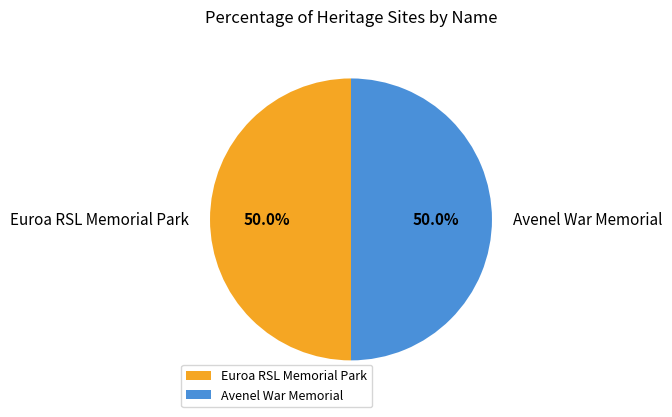

What is the total percentage of Euroa RSL Memorial Park and Avenel War Memorial?

100.0%